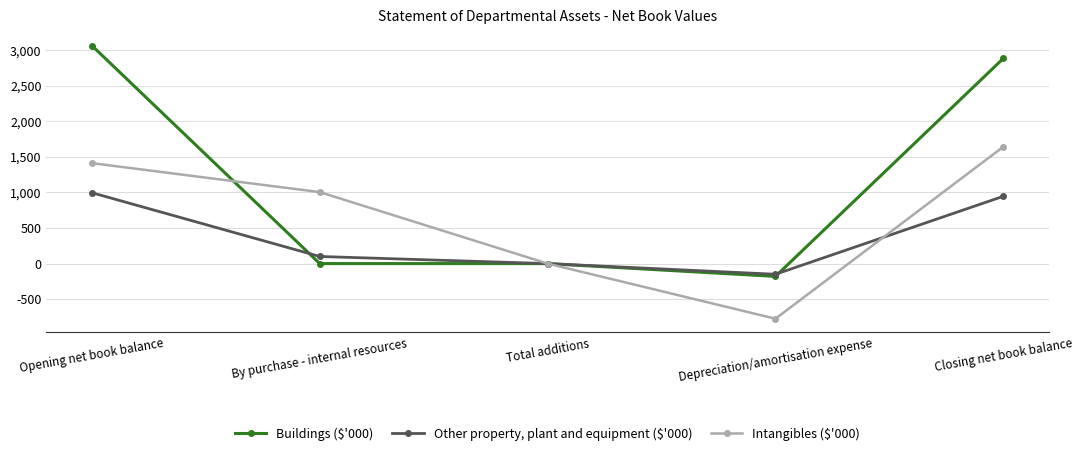

What is the difference between the second highest and minimum values in the Intangibles ($'000) series?

2187